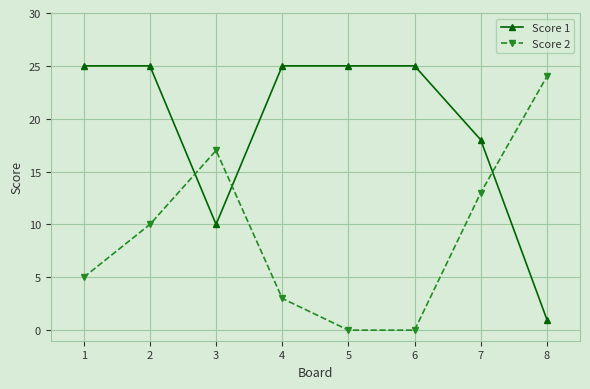

After their last crossing, which series has the higher values: Score 2 or Score 1?

Score 2